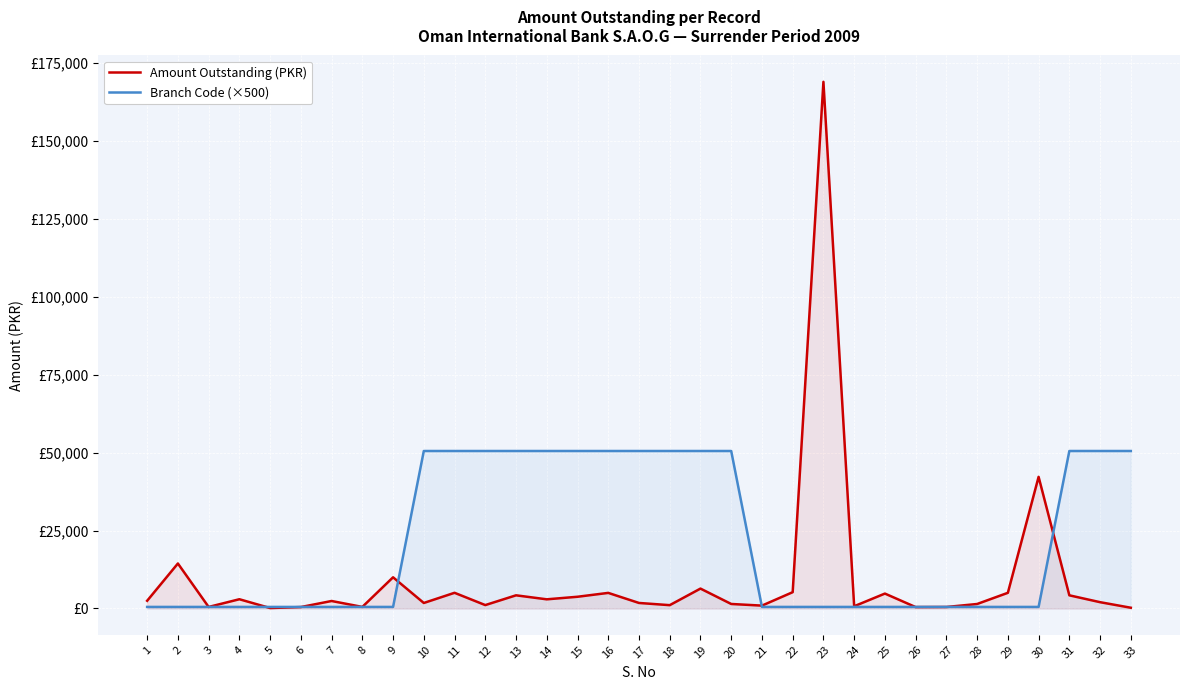

What is the total value across all series at 12?

51588.8